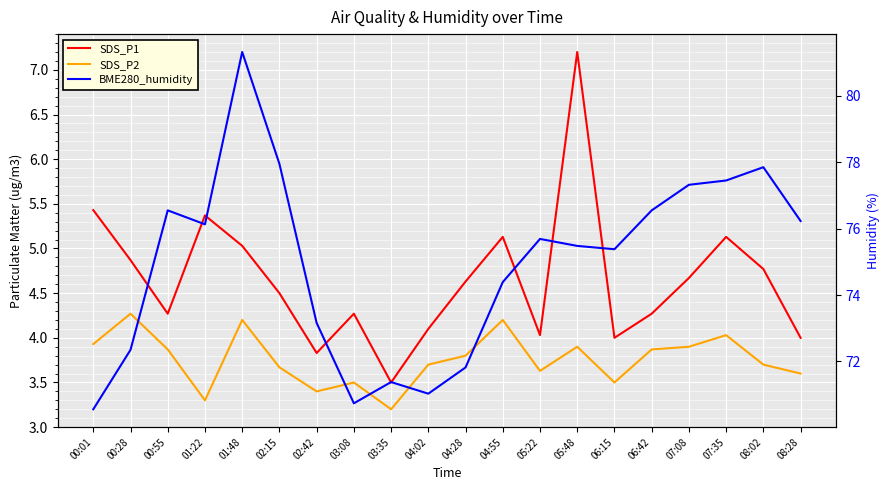

Is this an area chart (filled region under the line)?

No